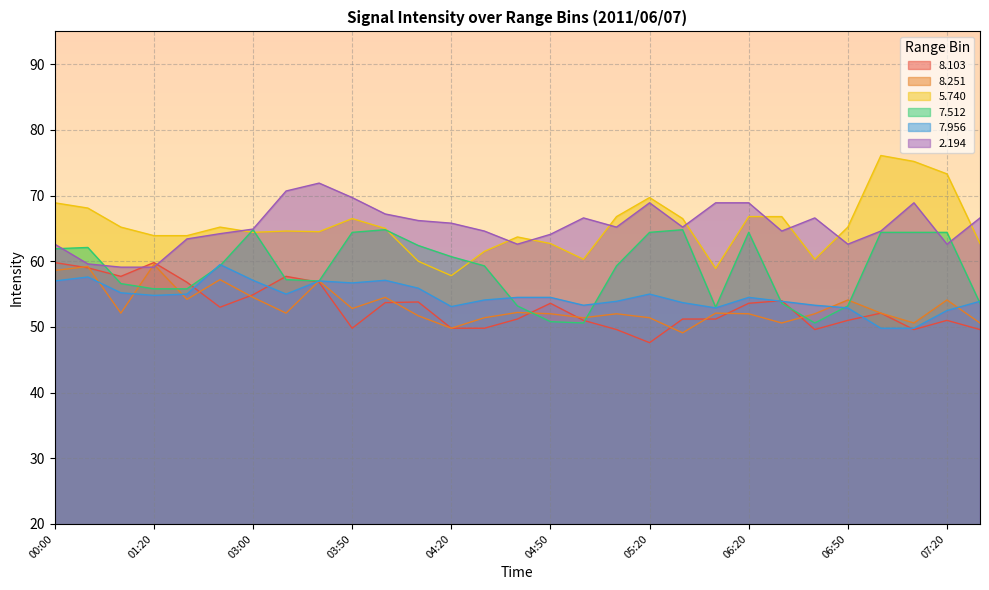

The value of   7.956 at 03:00 is 11.7. True or false?

False